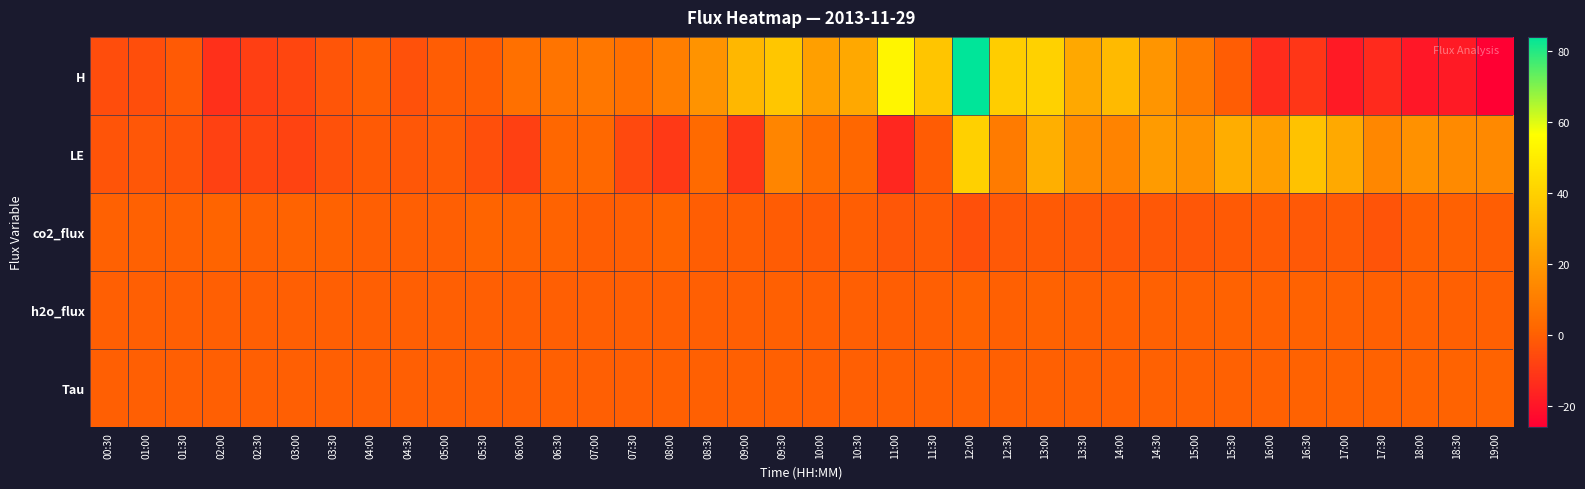

Which series changed the most between 12:00 and 18:00?

H